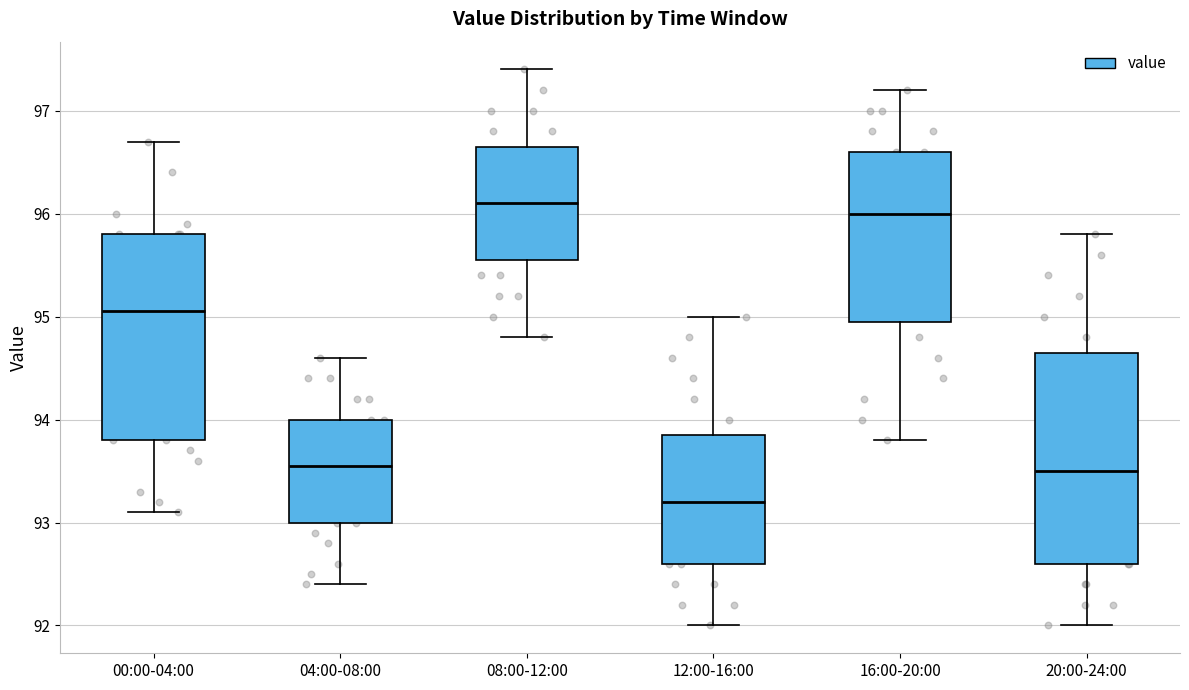

Reading left to right, transcribe this box plot: for each box, give where its median line is, the range the box spans, and where its two whiskers end, as read against the y-axis. The values are not printed on the chart, so give them approximately, as read against the axis.

00:00-04:00: median 95.1, box 93.8 to 95.8, whiskers 93.1 to 96.7
04:00-08:00: median 93.6, box 93.0 to 94.0, whiskers 92.4 to 94.6
08:00-12:00: median 96.1, box 95.6 to 96.7, whiskers 94.8 to 97.4
12:00-16:00: median 93.2, box 92.6 to 93.9, whiskers 92.0 to 95.0
16:00-20:00: median 96.0, box 95.0 to 96.6, whiskers 93.8 to 97.2
20:00-24:00: median 93.5, box 92.6 to 94.7, whiskers 92.0 to 95.8